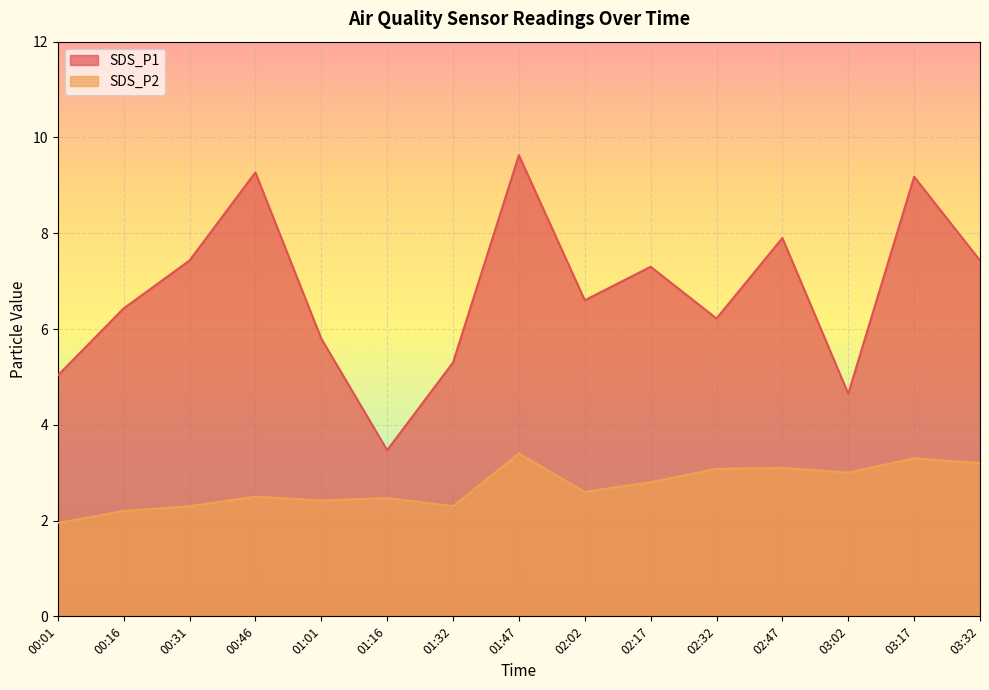

What is the difference between the SDS_P1 values at 00:01 and 03:17?

4.1